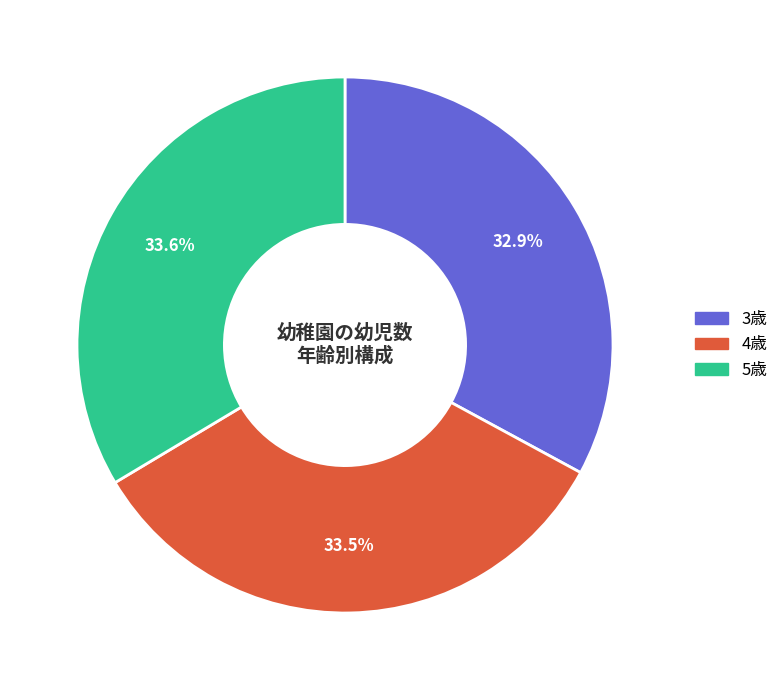

Is there a majority slice in this chart?

No